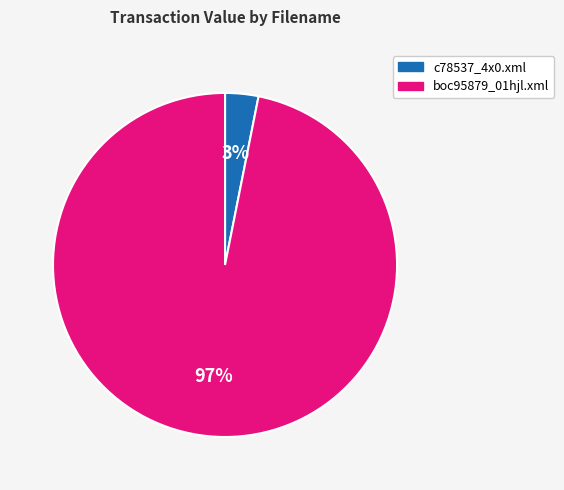

Does c78537_4x0.xml account for over 50% of the chart?

No